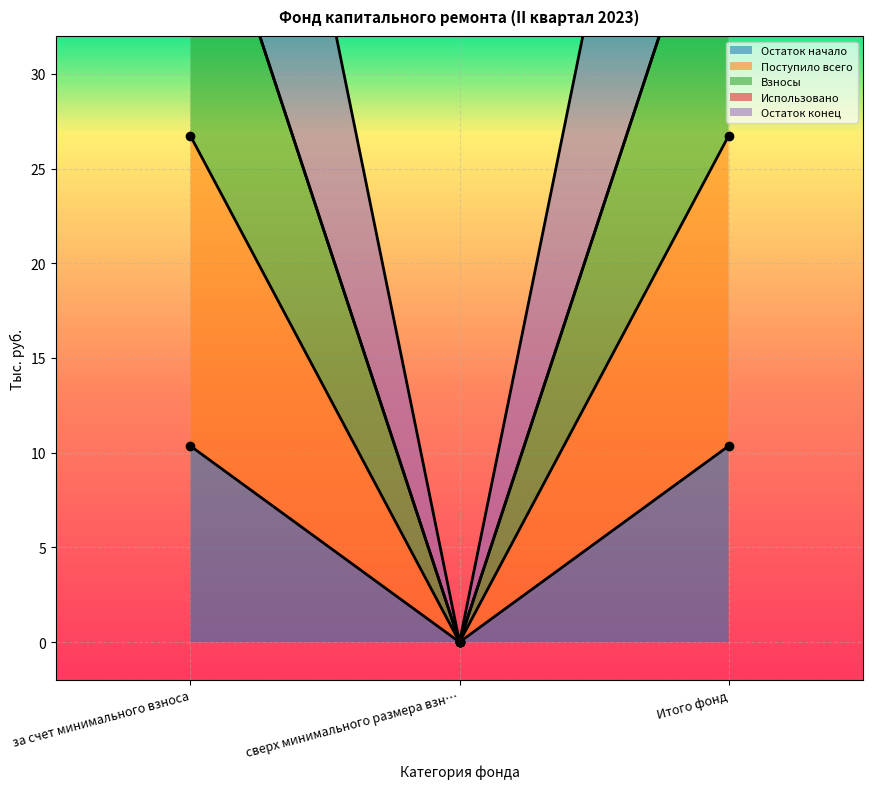

The Остаток начало series shows 0.0 at сверх минимального размера взн…. True or false?

True